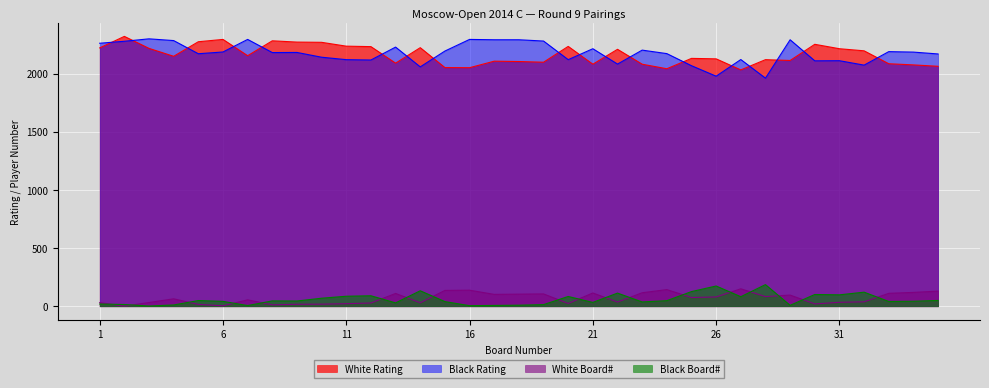

List the labels in order of White Board# value, largest first.

27, 24, 16, 15, 35, 34, 23, 21, 33, 13, 19, 18, 17, 29, 28, 26, 25, 4, 7, 32, 22, 31, 3, 1, 14, 12, 20, 11, 30, 10, 9, 5, 8, 6, 2